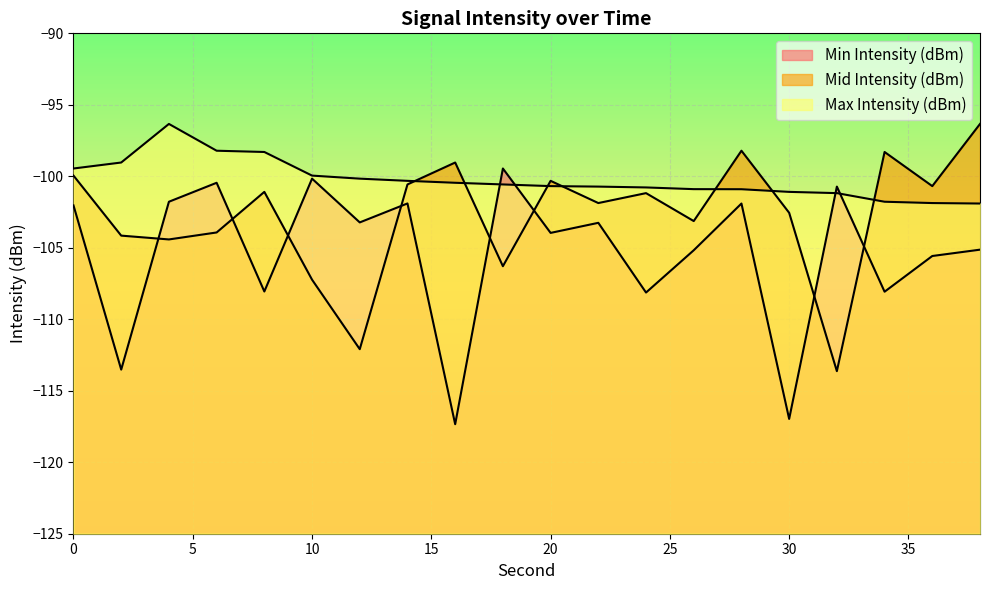

True or false: Max Intensity (dBm) and Mid Intensity (dBm) intersect in this chart.

True